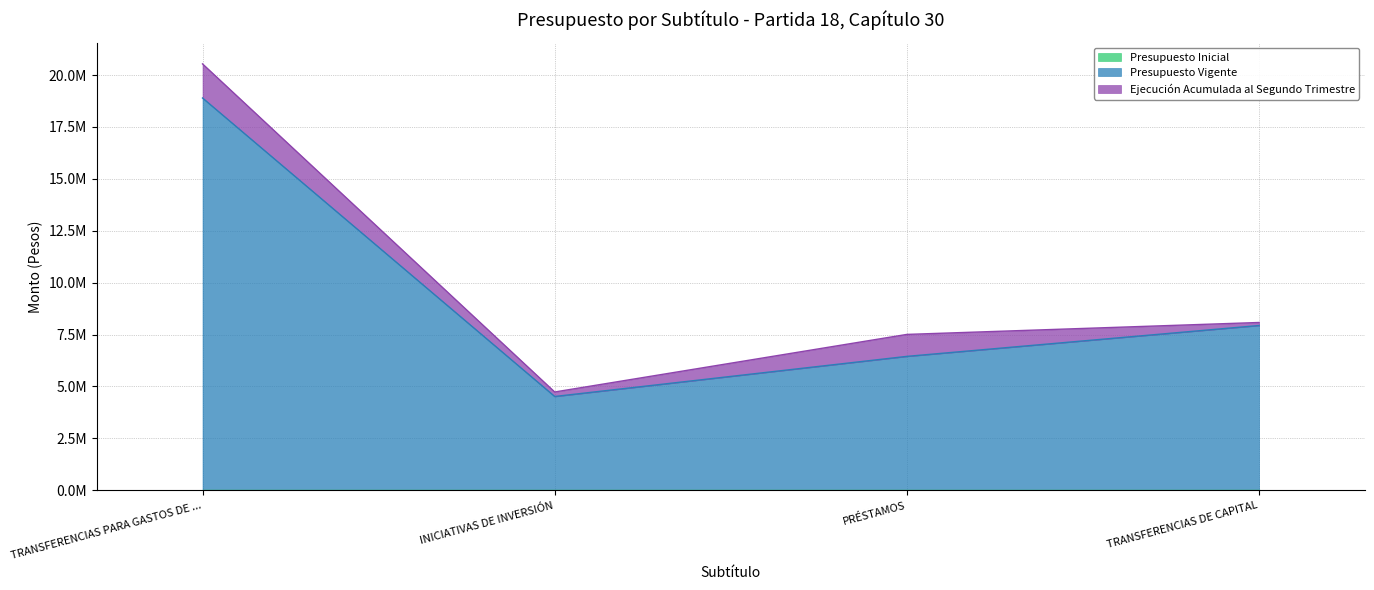

What position from the right is TRANSFERENCIAS PARA GASTOS DE CAPITAL?

4